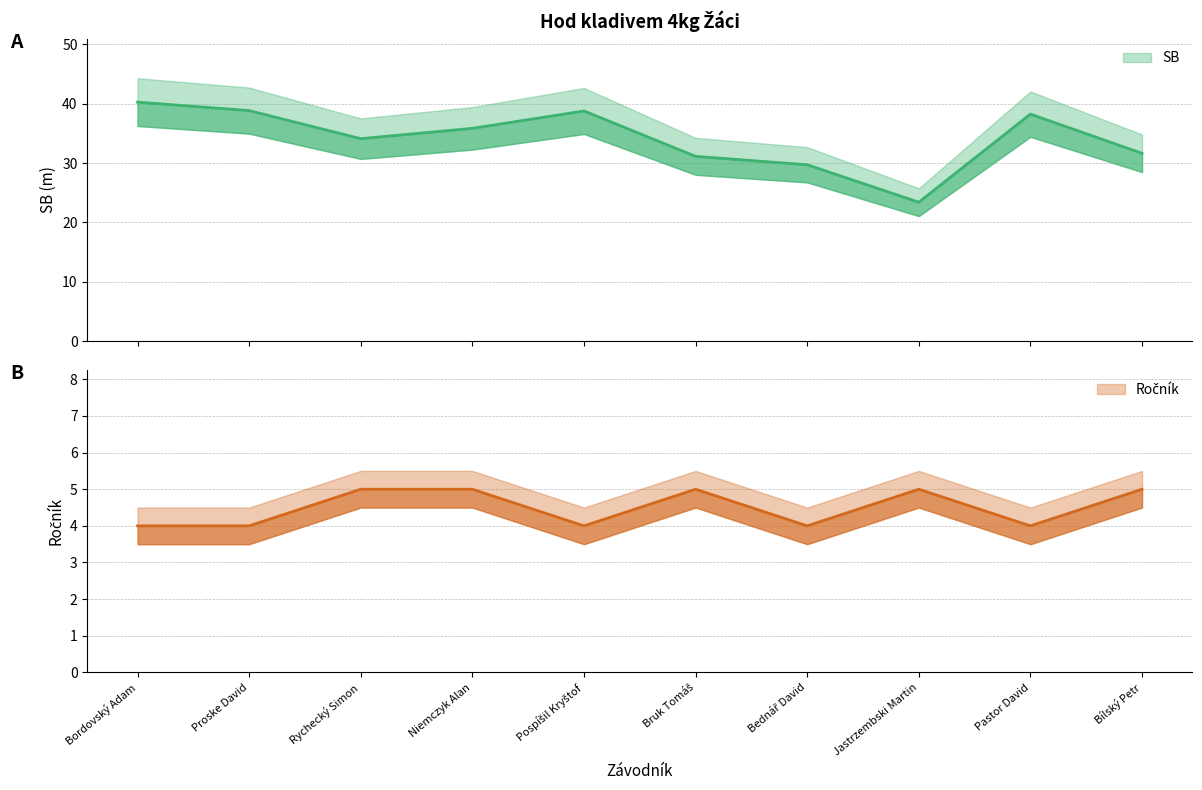

What is the spread (max minus min) of values at Niemczyk Alan?

30.9